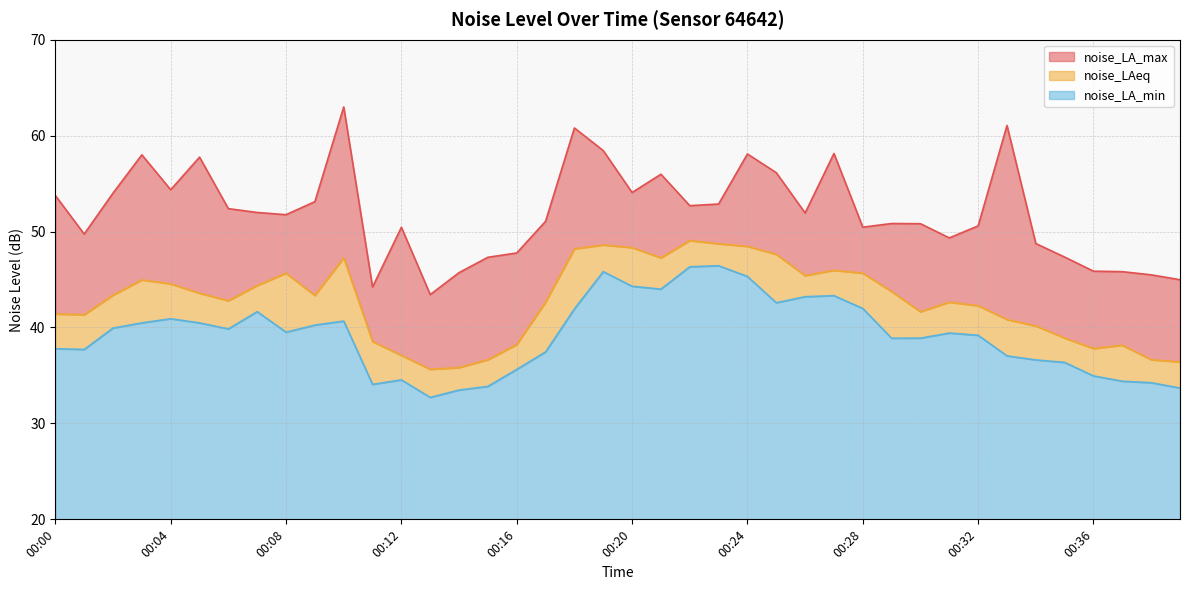

At 00:03, list the series in order from largest to smallest.

noise_LA_max, noise_LAeq, noise_LA_min